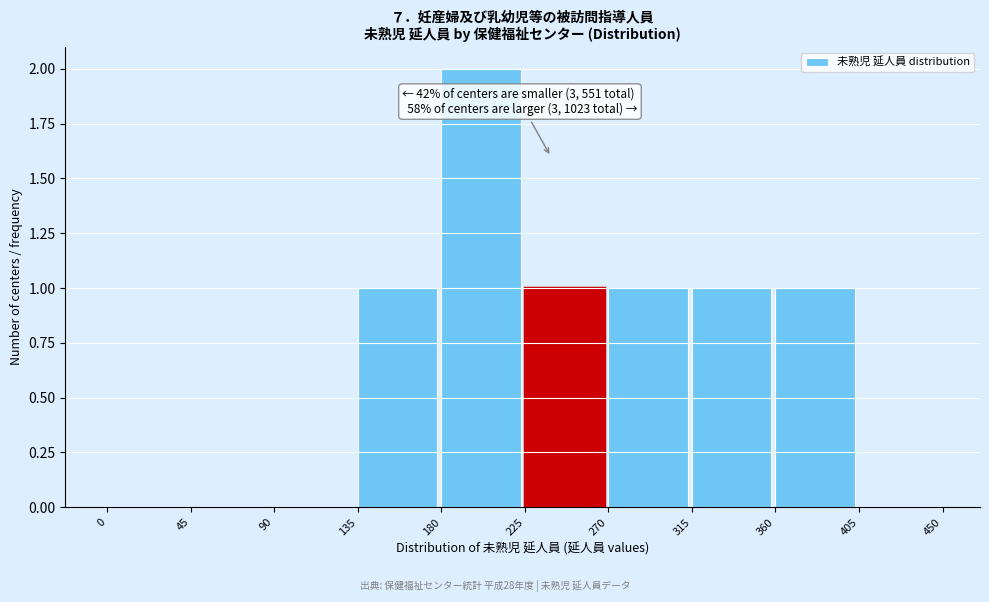

Which range on the x-axis has the tallest bar?

180 to 225